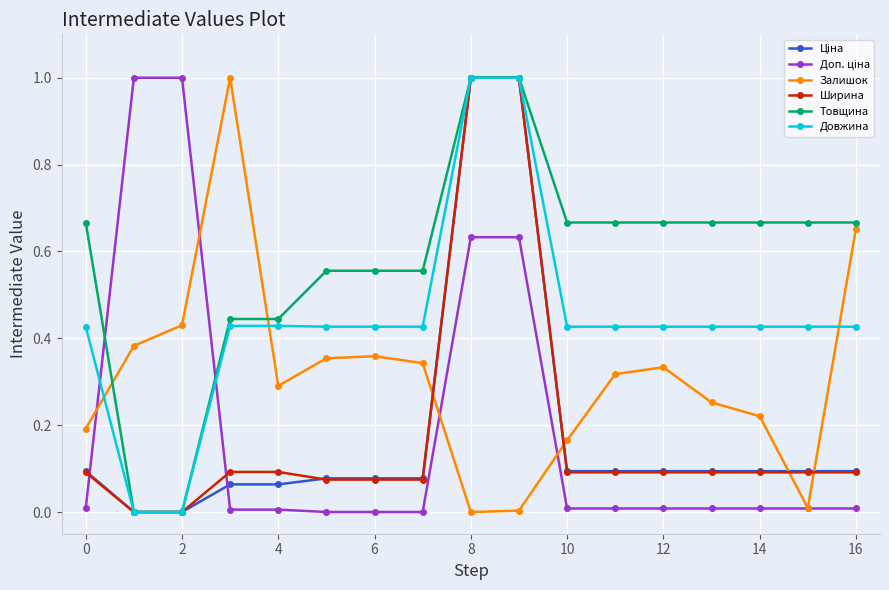

True or false: Довжина and Залишок cross at least once.

True